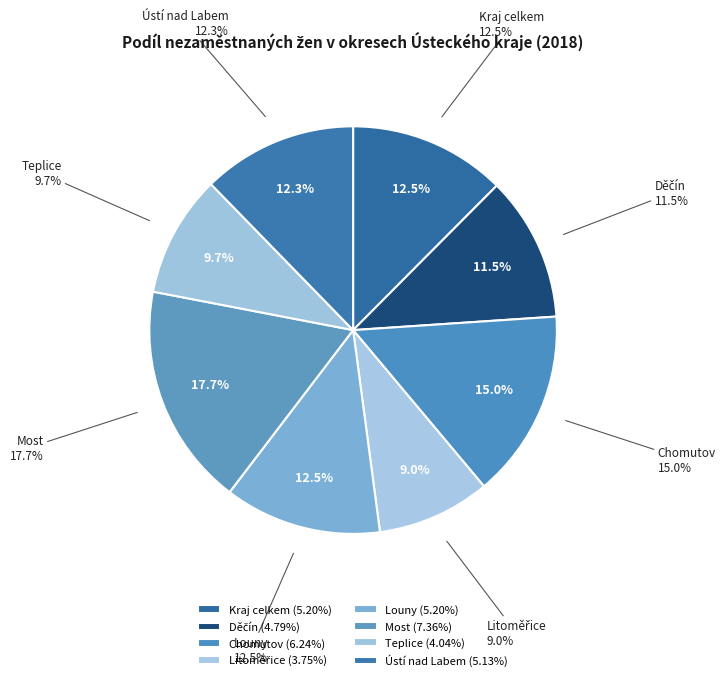

Rank the categories by value from highest to lowest.

Most, Chomutov, Louny, Kraj celkem, Ústí nad Labem, Děčín, Teplice, Litoměřice